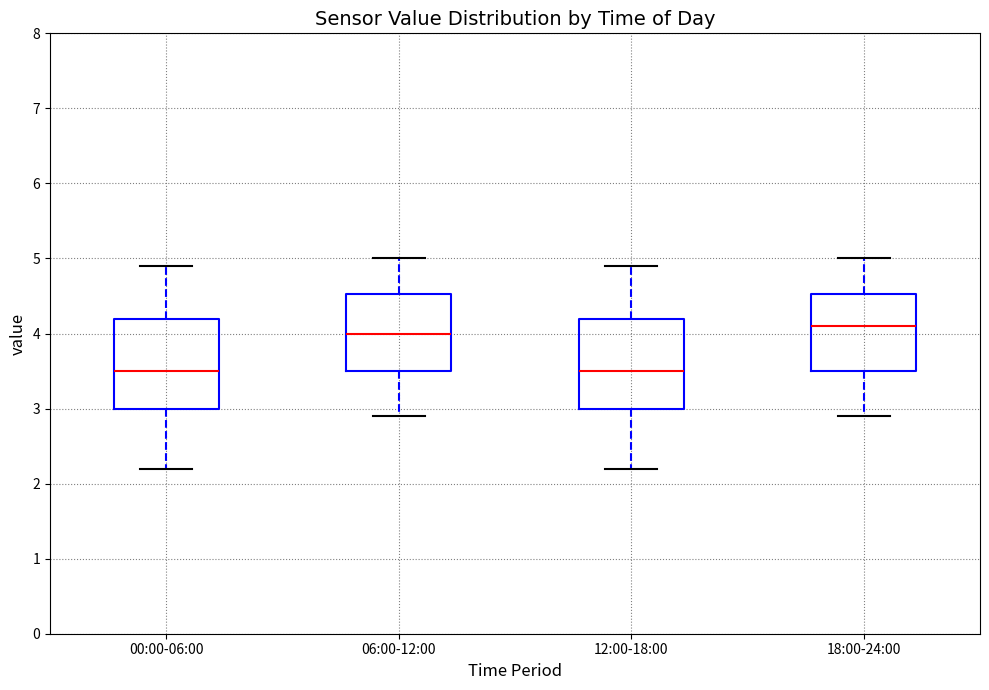

Reading left to right, transcribe this box plot: for each box, give where its median line is, the range the box spans, and where its two whiskers end, as read against the y-axis. The values are not printed on the chart, so give them approximately, as read against the axis.

00:00-06:00: median 3.5, box 3.0 to 4.2, whiskers 2.2 to 4.9
06:00-12:00: median 4.0, box 3.5 to 4.5, whiskers 2.9 to 5.0
12:00-18:00: median 3.5, box 3.0 to 4.2, whiskers 2.2 to 4.9
18:00-24:00: median 4.1, box 3.5 to 4.5, whiskers 2.9 to 5.0